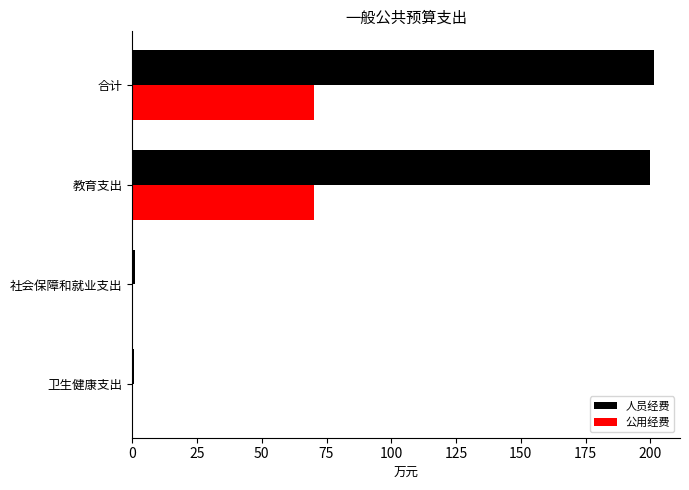

What are all the series names shown in the legend?

人员经费, 公用经费